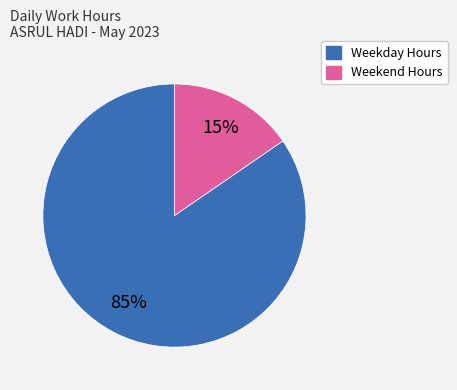

Is there any slice that represents more than half of the pie?

Yes